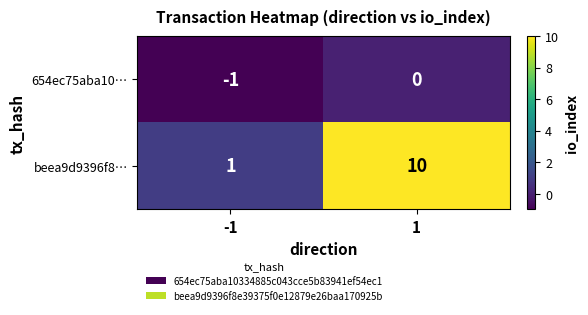

What is the sum of the beea9d9396f8… values at -1 and 1?

11